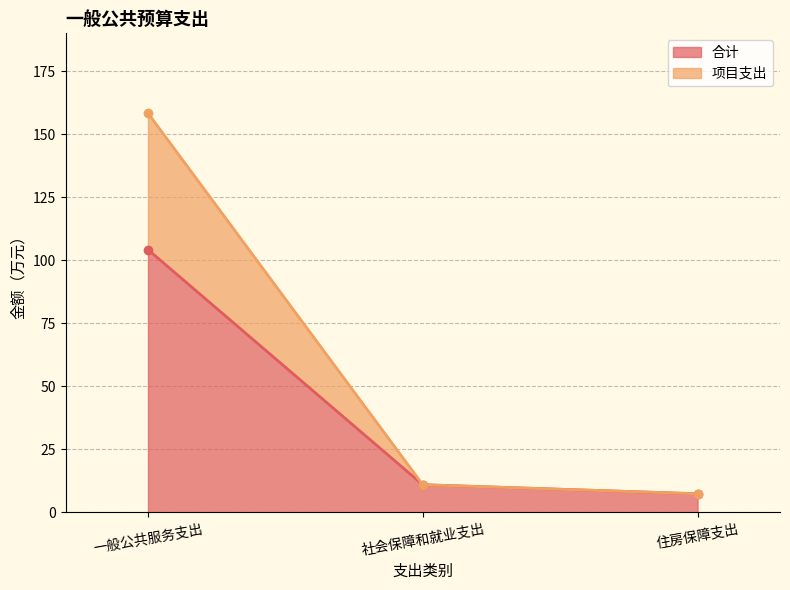

What position from the right is 住房保障支出?

1